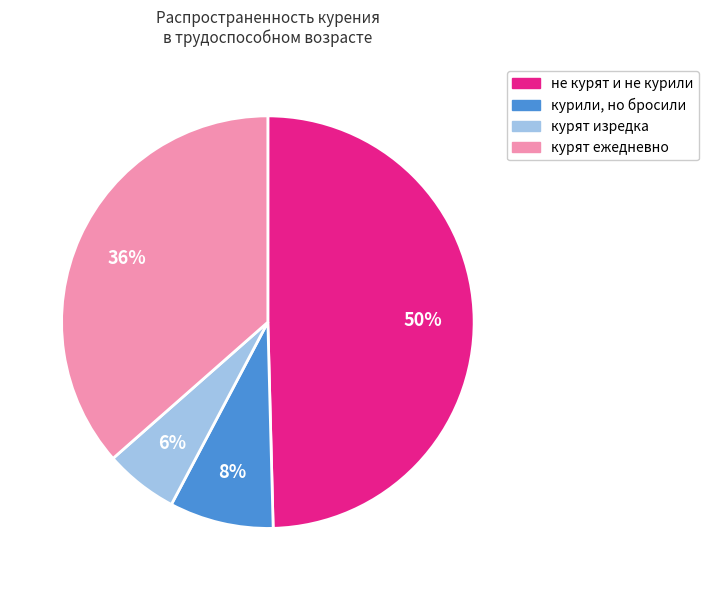

To the nearest percent, what is the difference between the largest and smallest slice percentages?

44%